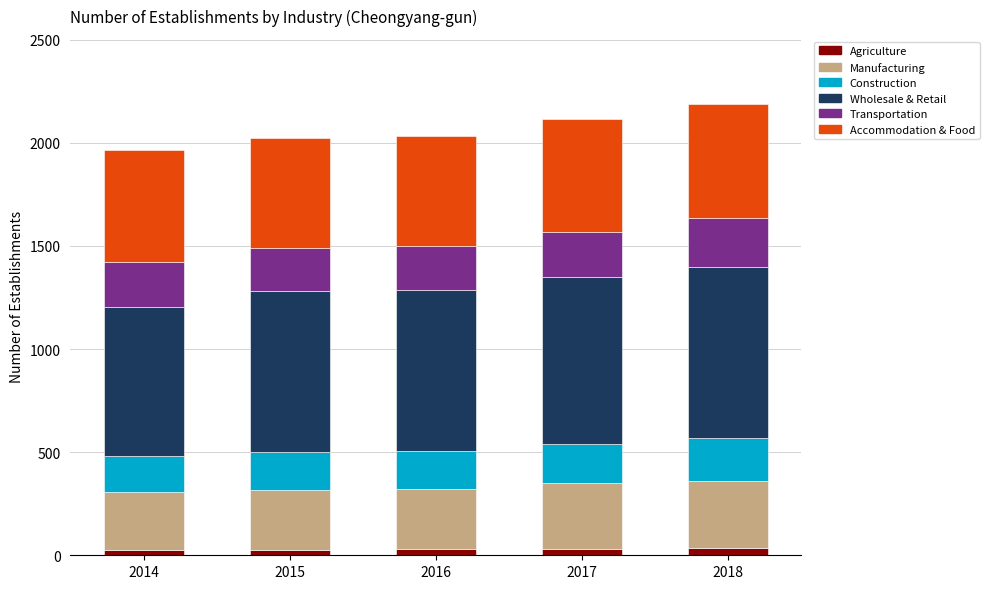

What are all the series names shown in the legend?

Agriculture, Manufacturing, Construction, Wholesale & Retail, Transportation, Accommodation & Food